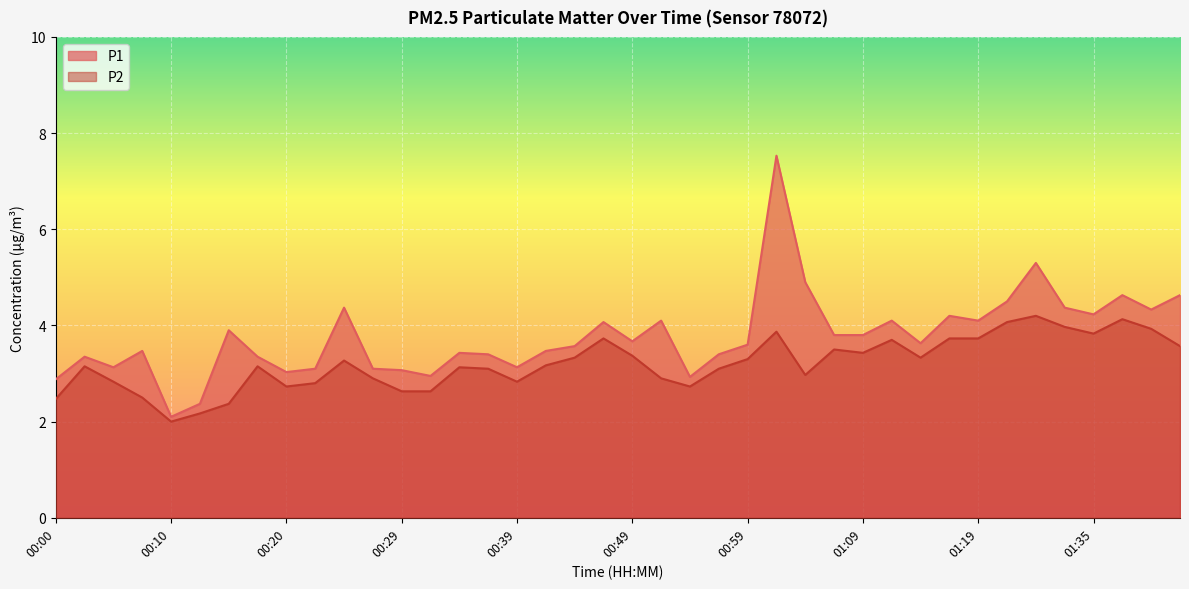

At which label does P1 first exceed 3?

00:02